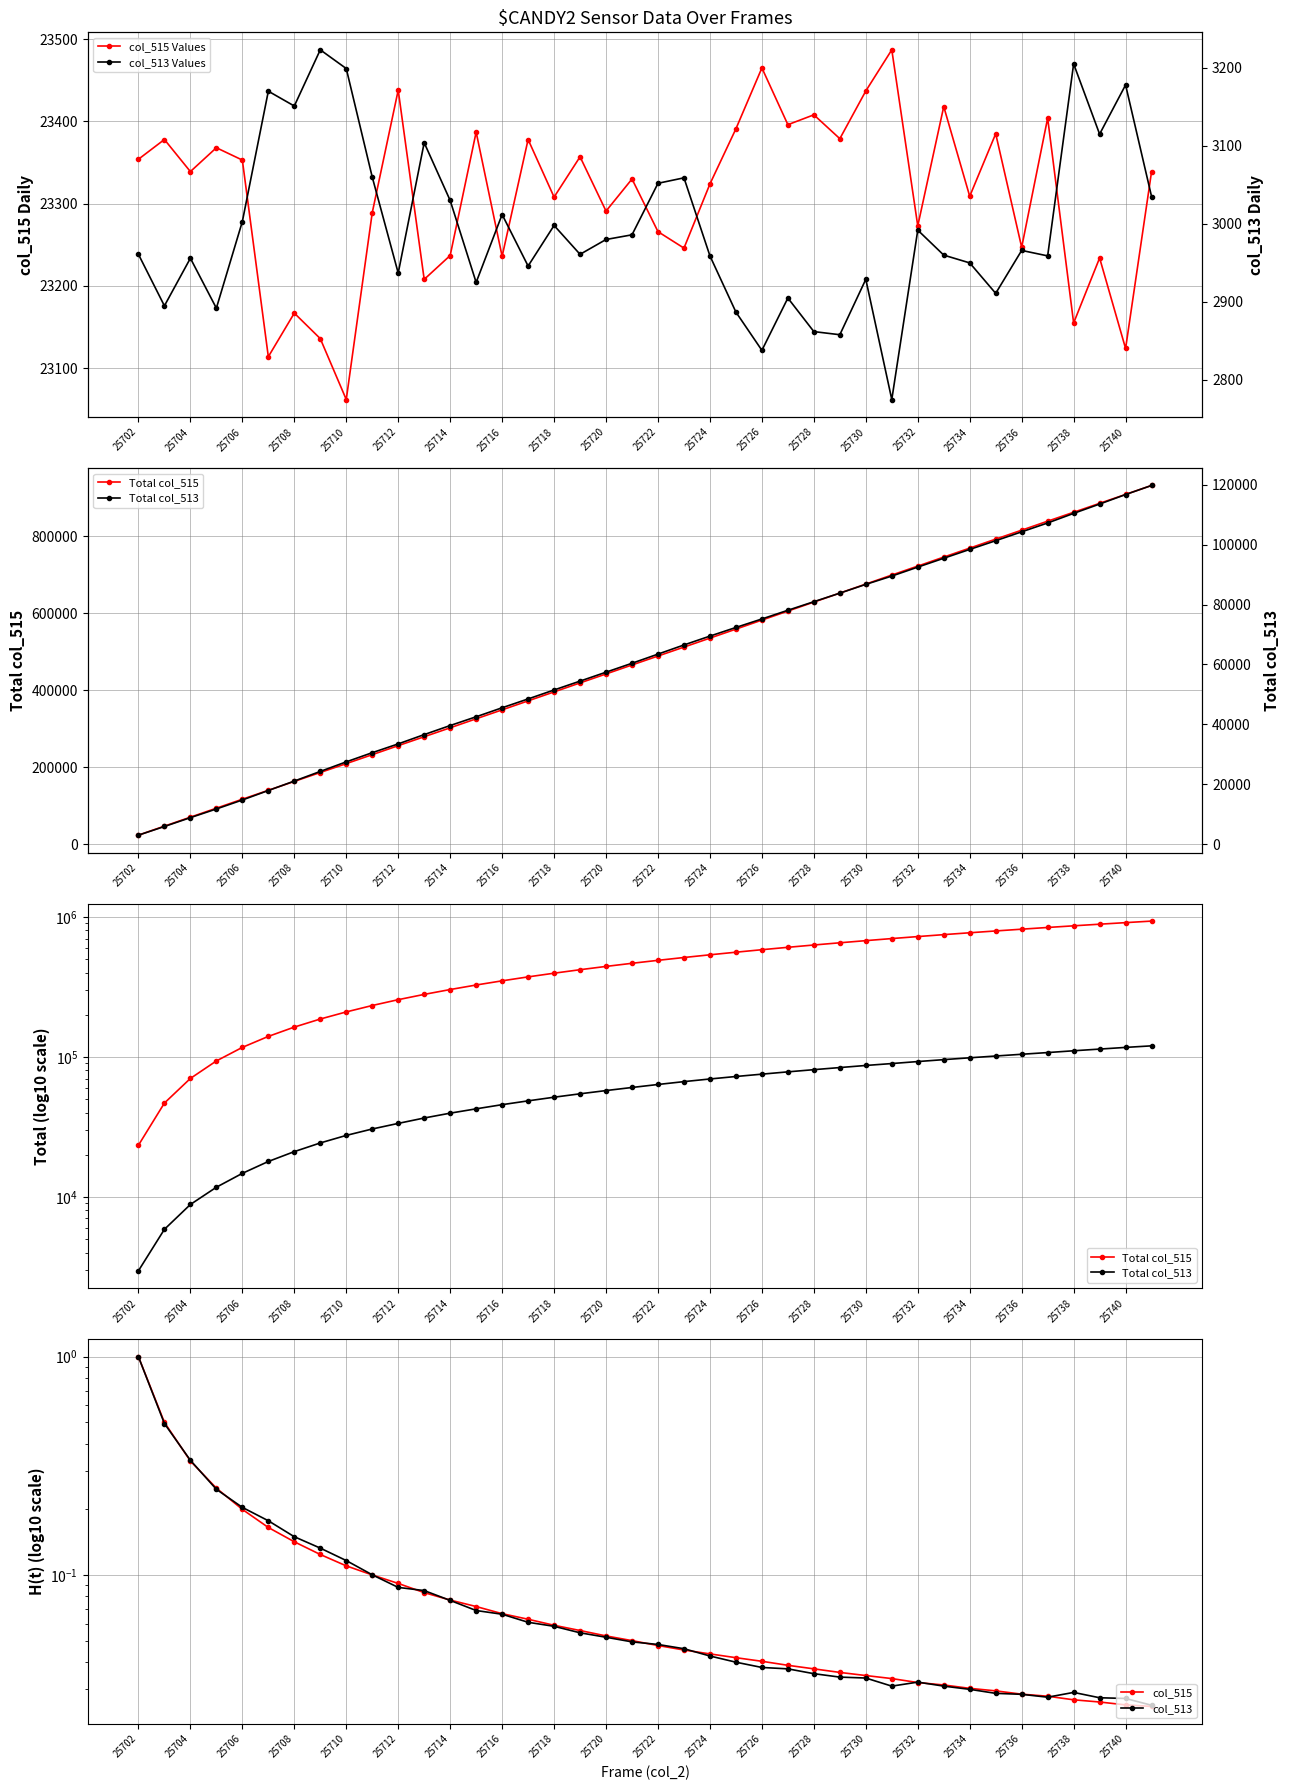

How many distinct data groups are displayed?

6